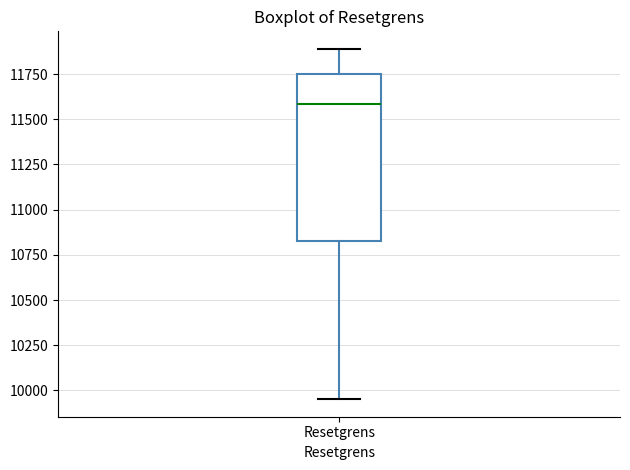

Transcribe this box plot: give where the median line is, the range the box spans, and where the two whiskers end, as read against the y-axis. The values are not printed on the chart, so give them approximately, as read against the axis.

median 11600, box 10850 to 11750, whiskers 9950 to 11900